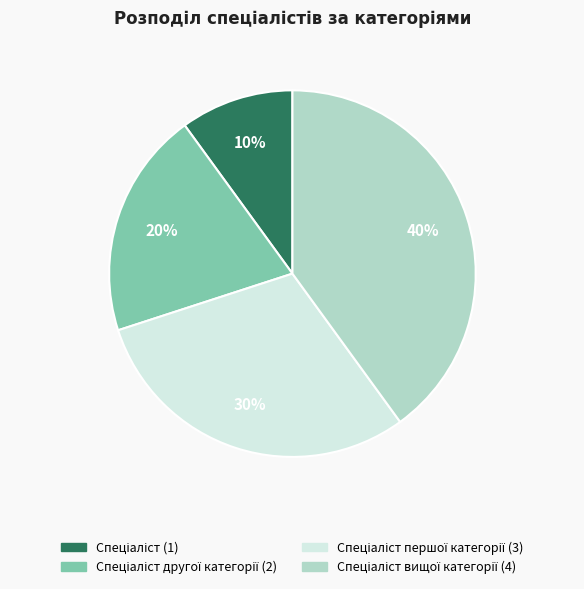

To the nearest percent, what is the difference between the largest and smallest slice percentages?

30%